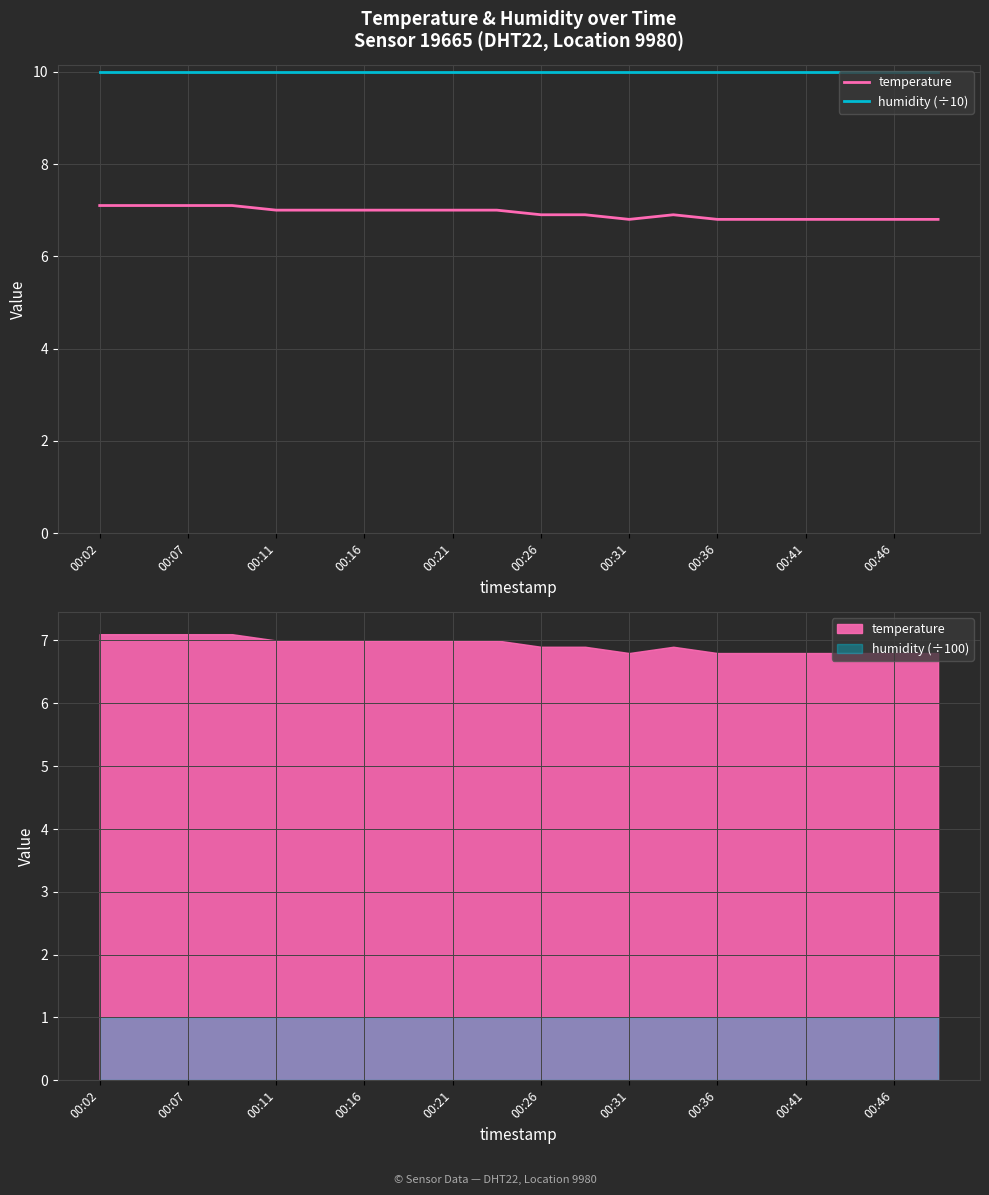

True or false: temperature has more than 2 interior local peaks.

False